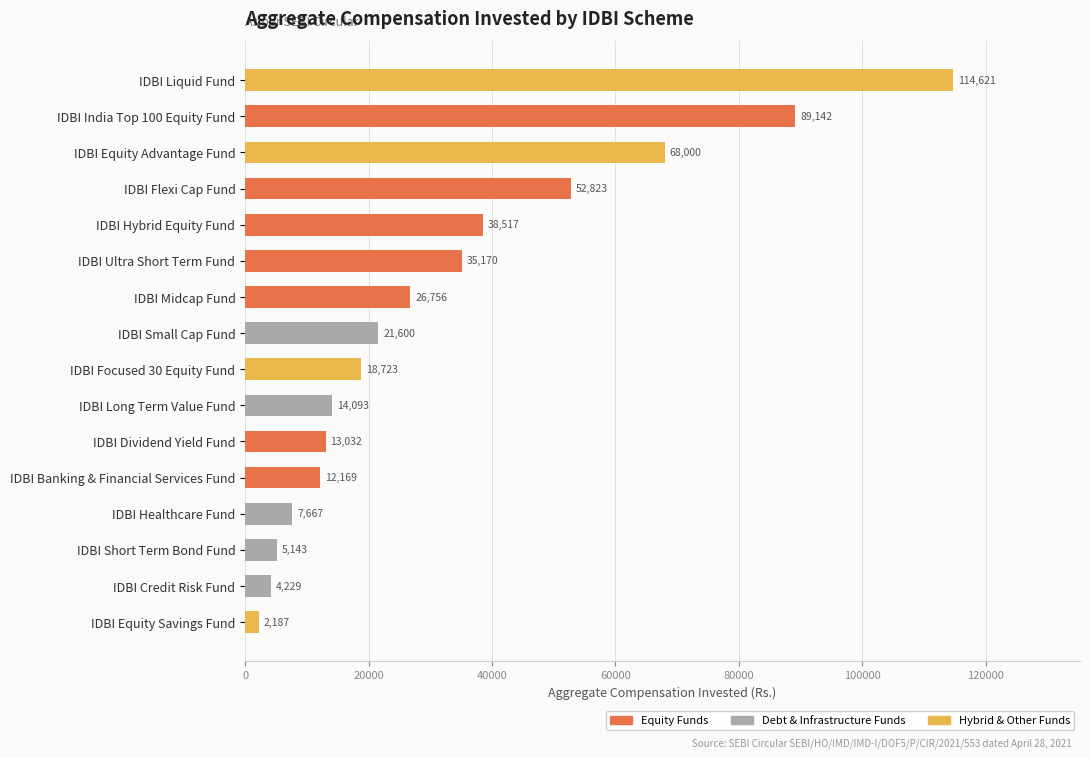

What is the greatest value displayed?

114621